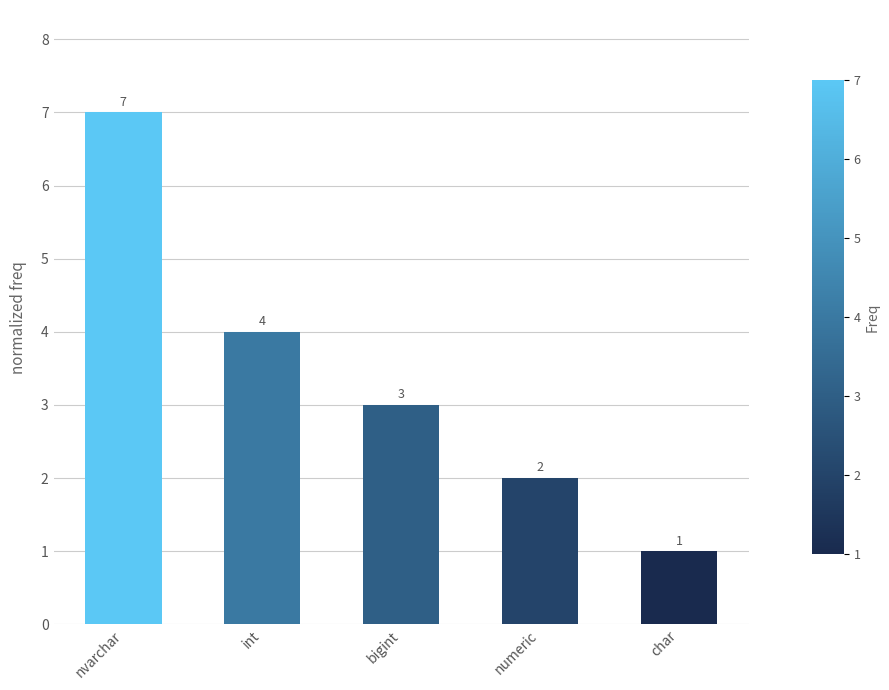

What is the greatest value displayed?

7